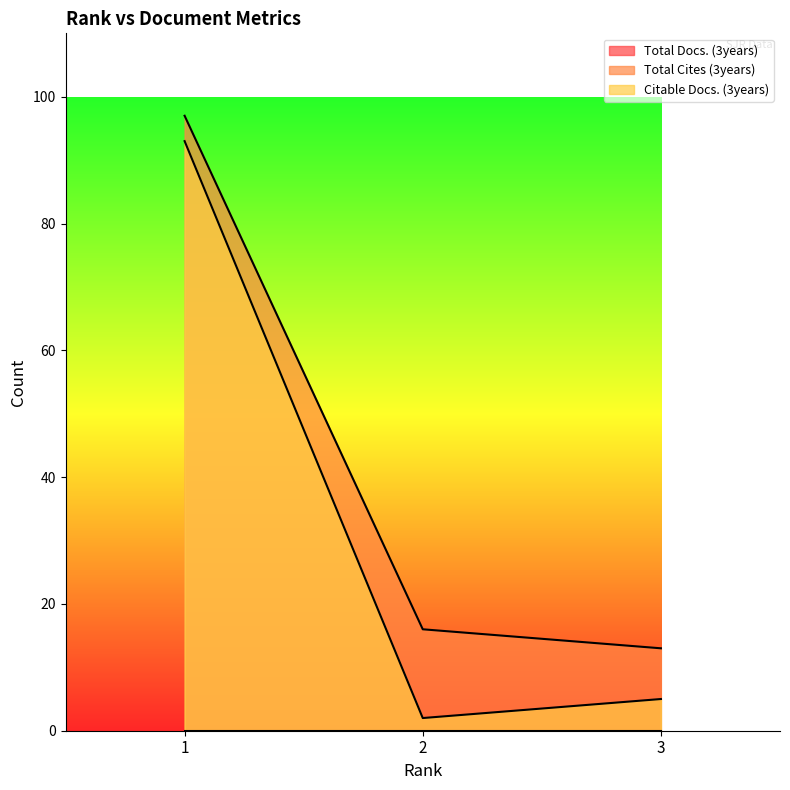

What is the difference between the Total Cites (3years) values at 2 and 1?

81